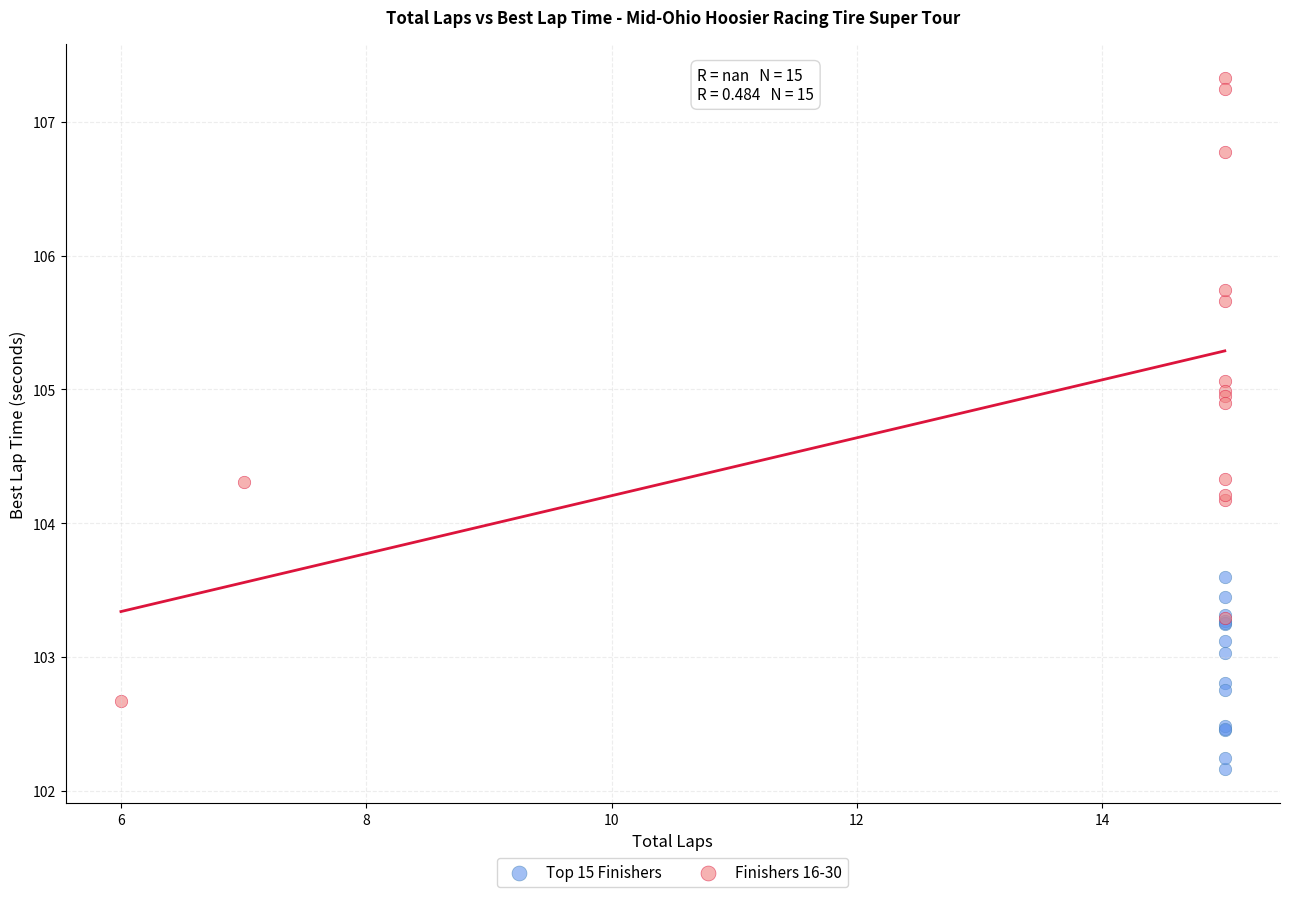

Which series reaches the maximum Y coordinate?

Finishers 16-30